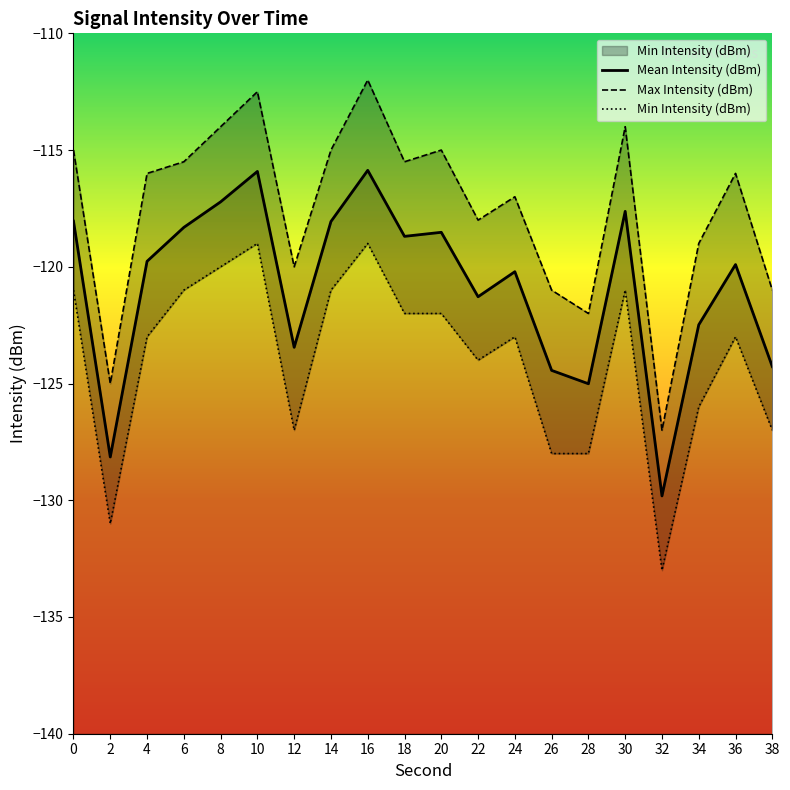

Reading left to right, what are all the values shown in this chart?

Mean Intensity (dBm): -118.0	-128.1	-119.8	-118.3	-117.2	-115.9	-123.4	-118.1	-115.9	-118.7	-118.5	-121.3	-120.2	-124.4	-125.0	-117.6	-129.8	-122.5	-119.9	-124.3
Max Intensity (dBm): -115.0	-125.0	-116.0	-115.5	-114.0	-112.5	-120.0	-115.0	-112.0	-115.5	-115.0	-118.0	-117.0	-121.0	-122.0	-114.0	-127.0	-119.0	-116.0	-121.0
Min Intensity (dBm): -121.0	-131.0	-123.0	-121.0	-120.0	-119.0	-127.0	-121.0	-119.0	-122.0	-122.0	-124.0	-123.0	-128.0	-128.0	-121.0	-133.0	-126.0	-123.0	-127.0